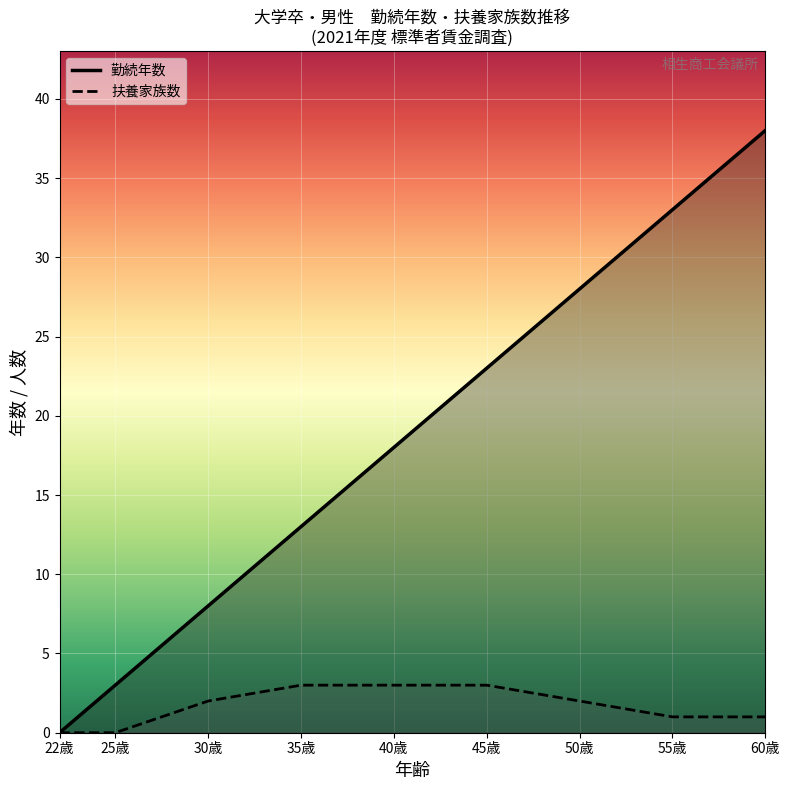

Which has a higher value, 22歳 or 60歳?

60歳